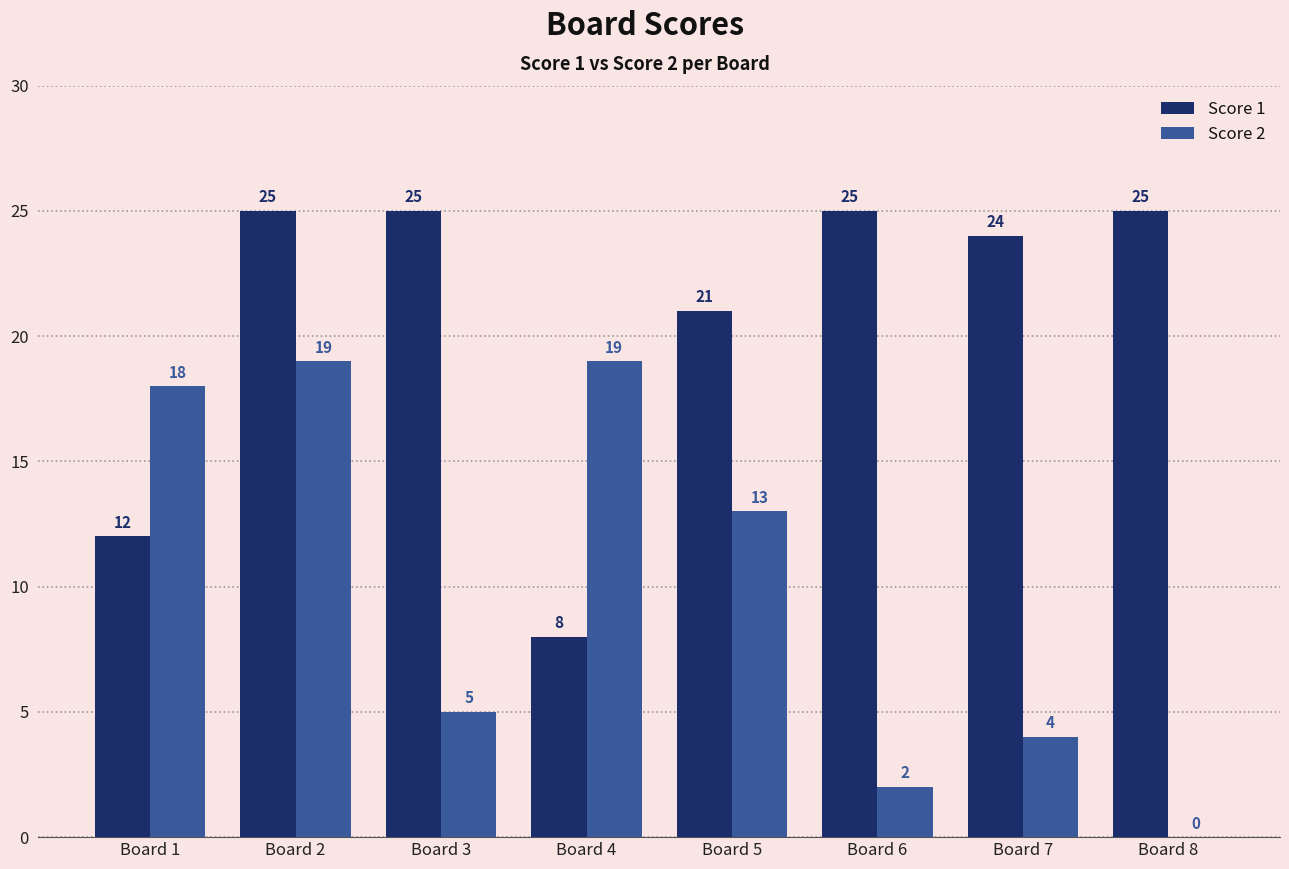

What is the spread (max minus min) of values at Board 8?

25